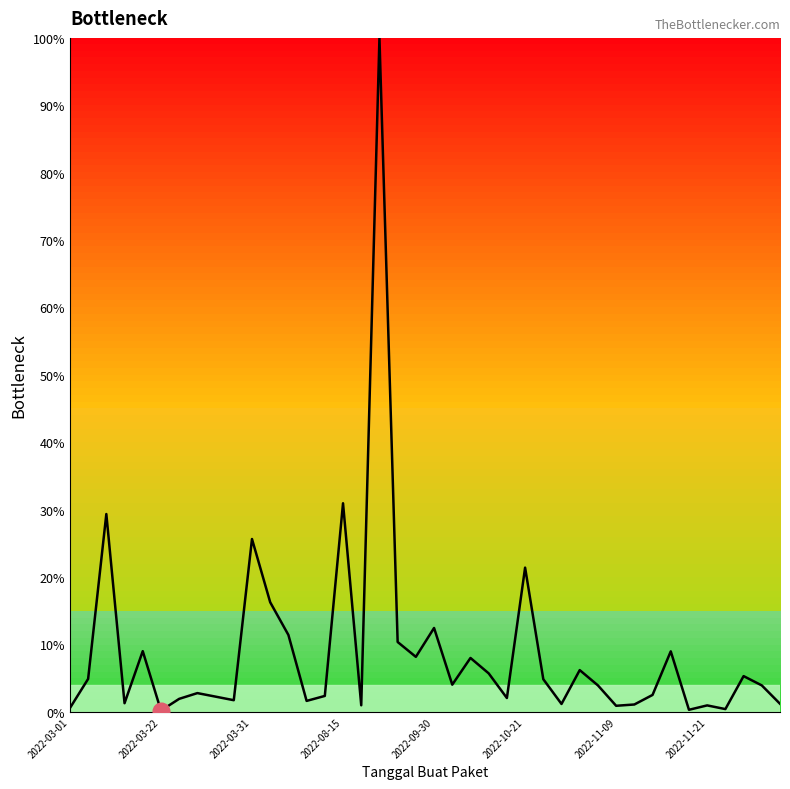

What is the difference between the maximum and minimum values?

99.8